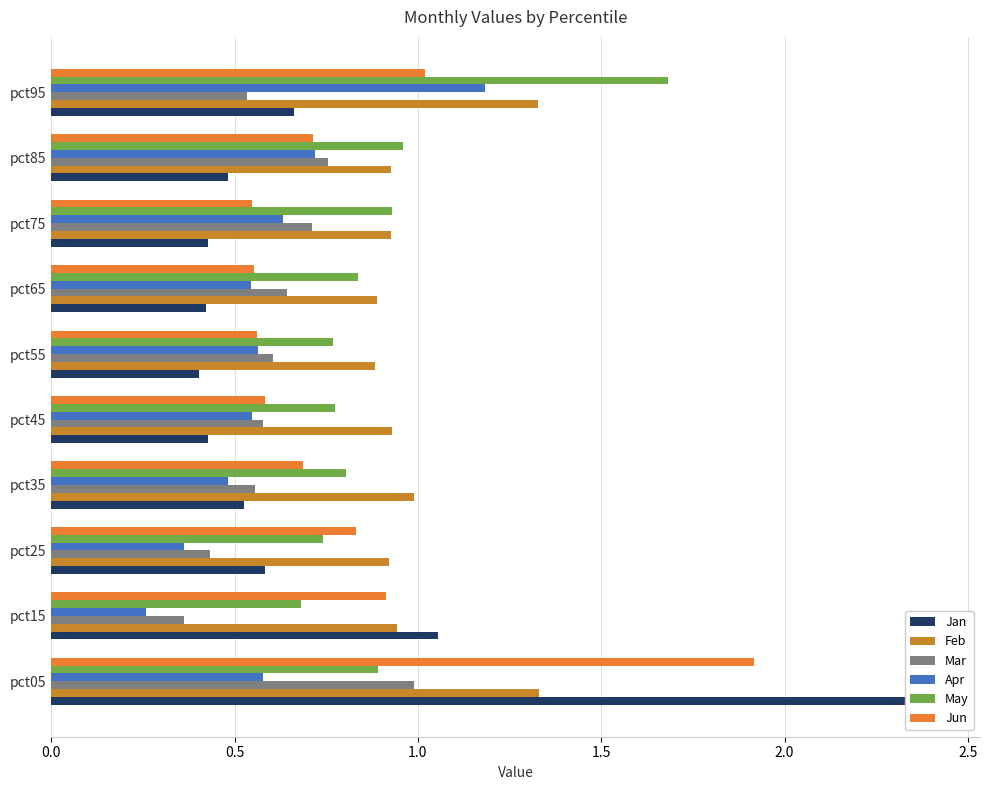

What is the average value of the May series?

0.9